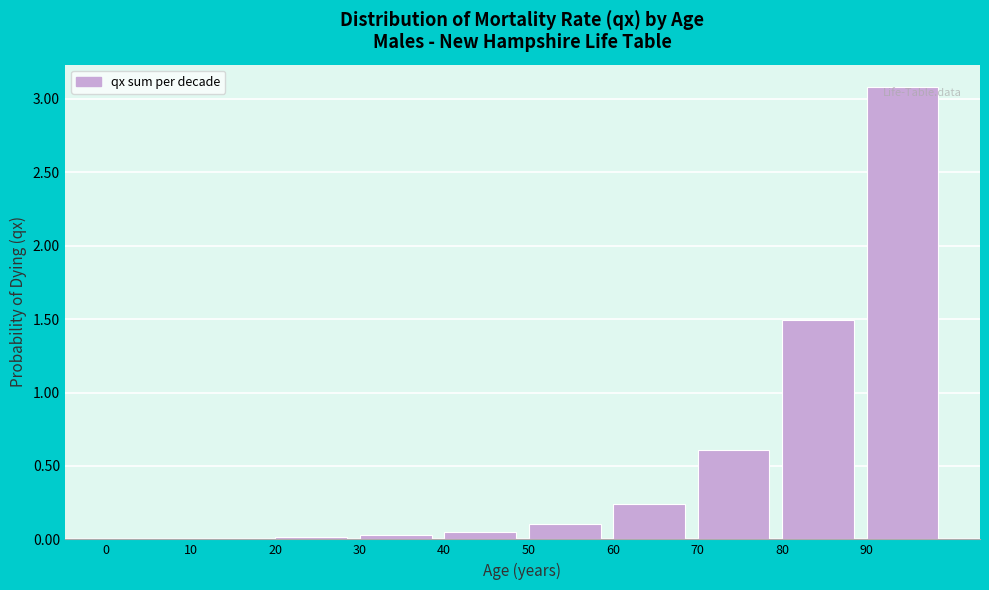

The chart shows a value of 0.0 at 30. True or false?

True